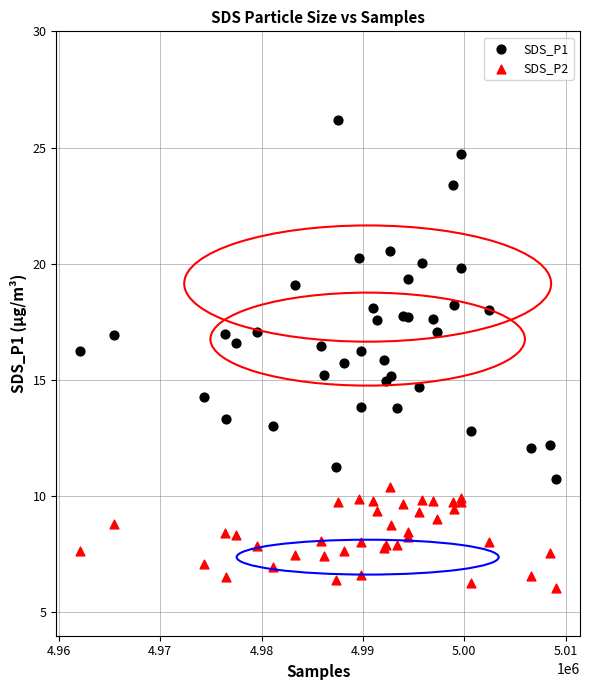

What is the X range (max minus min) for the scatter plot?

46969.0